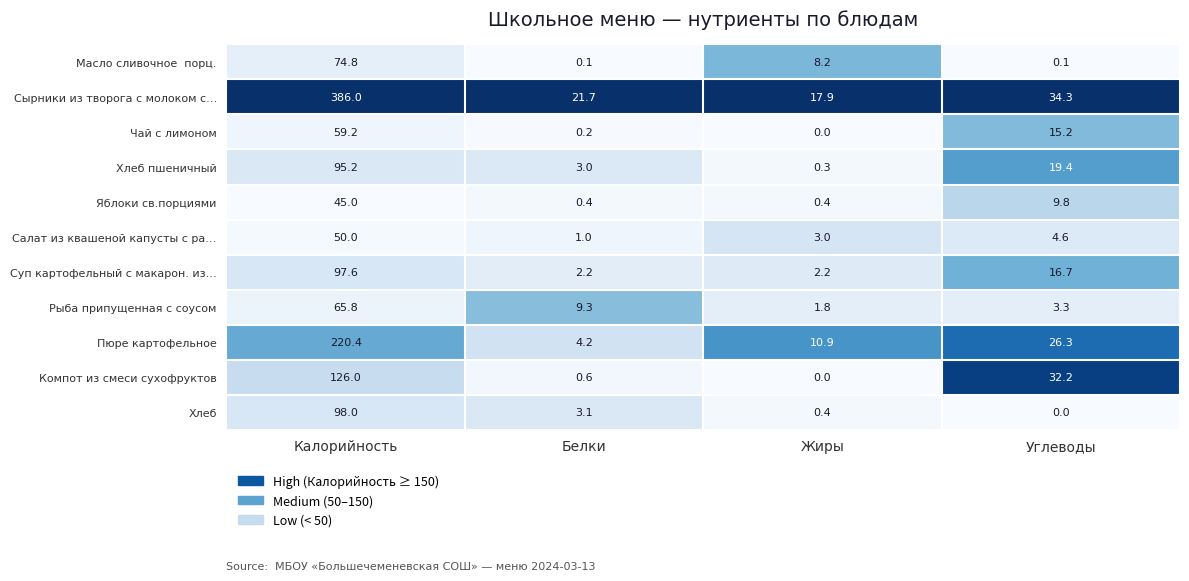

The value of Хлеб пшеничный at Белки is 4.7. True or false?

False